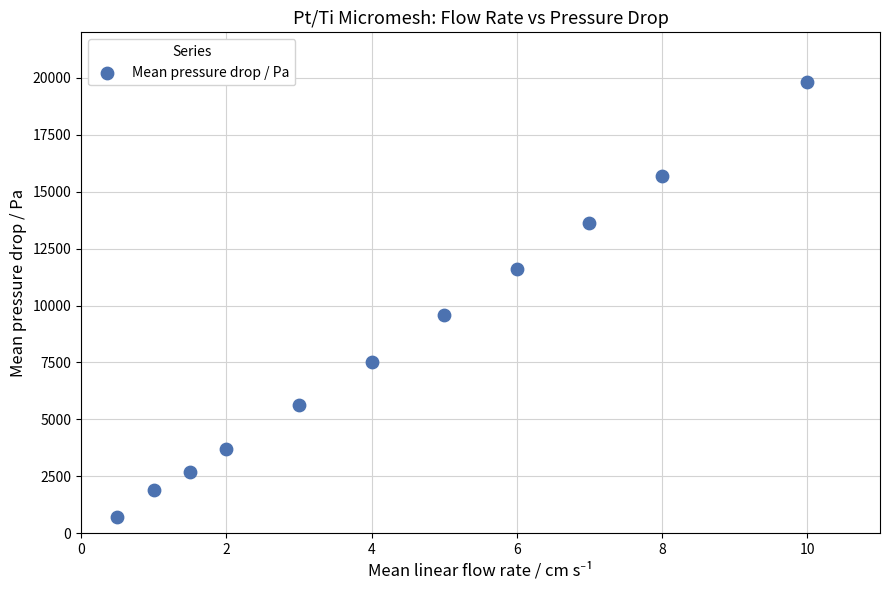

What is the average Y value?

8410.8